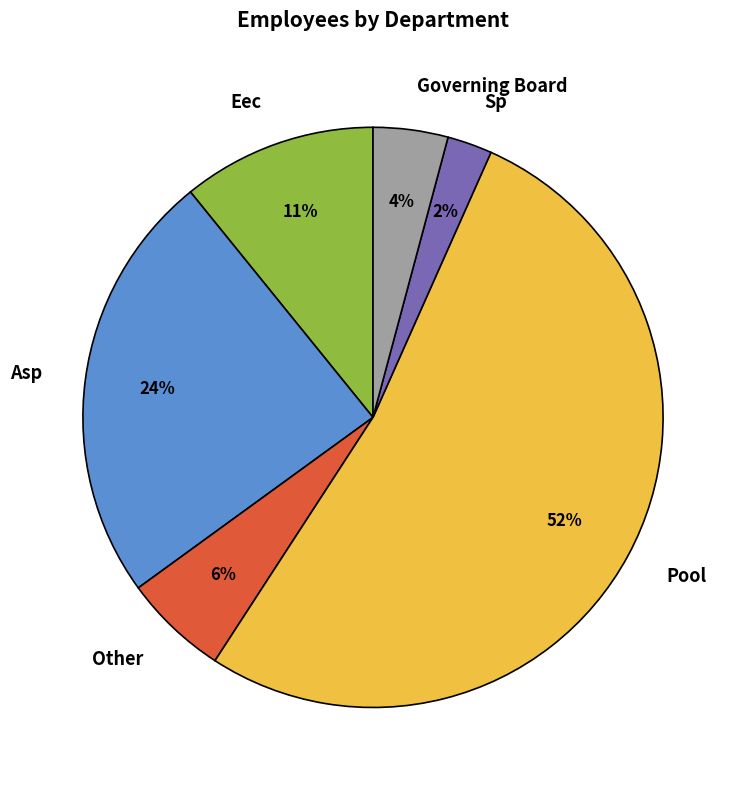

How many slices are in this pie chart?

6